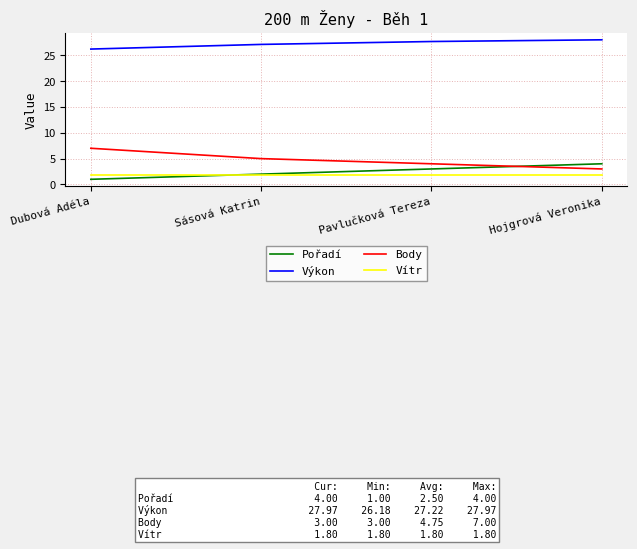

True or false: Body and Výkon cross at least once.

False